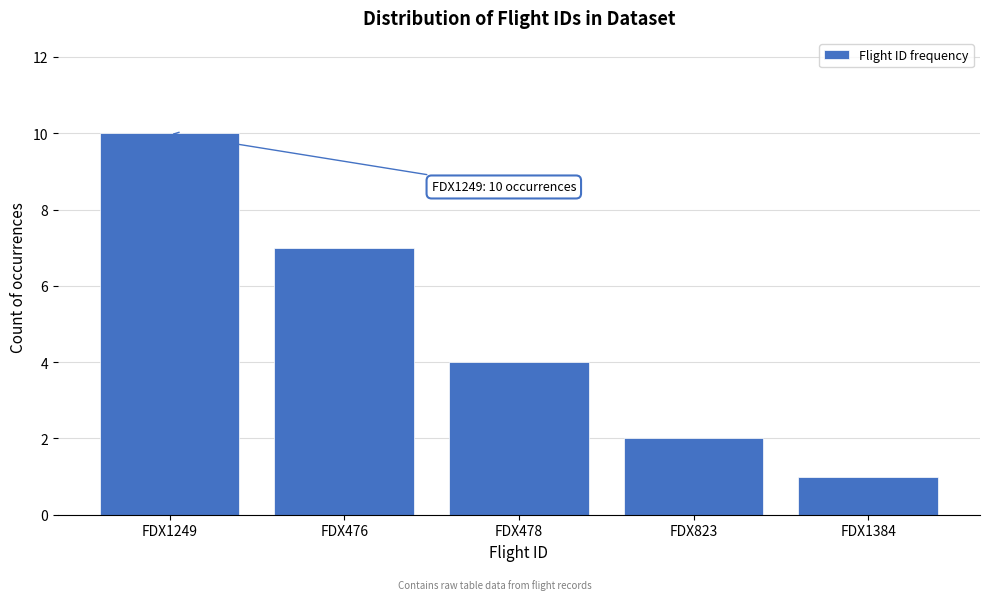

Reading left to right, what are all the values shown in this chart?

FDX1249=10	FDX476=7	FDX478=4	FDX823=2	FDX1384=1